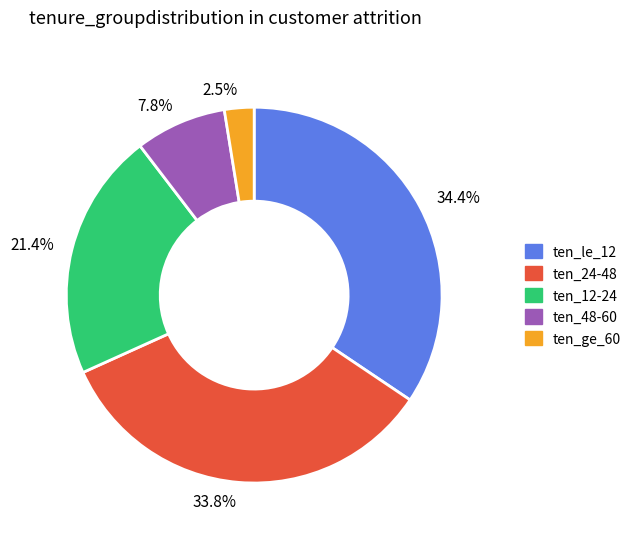

What is the largest slice in the pie chart?

ten_le_12